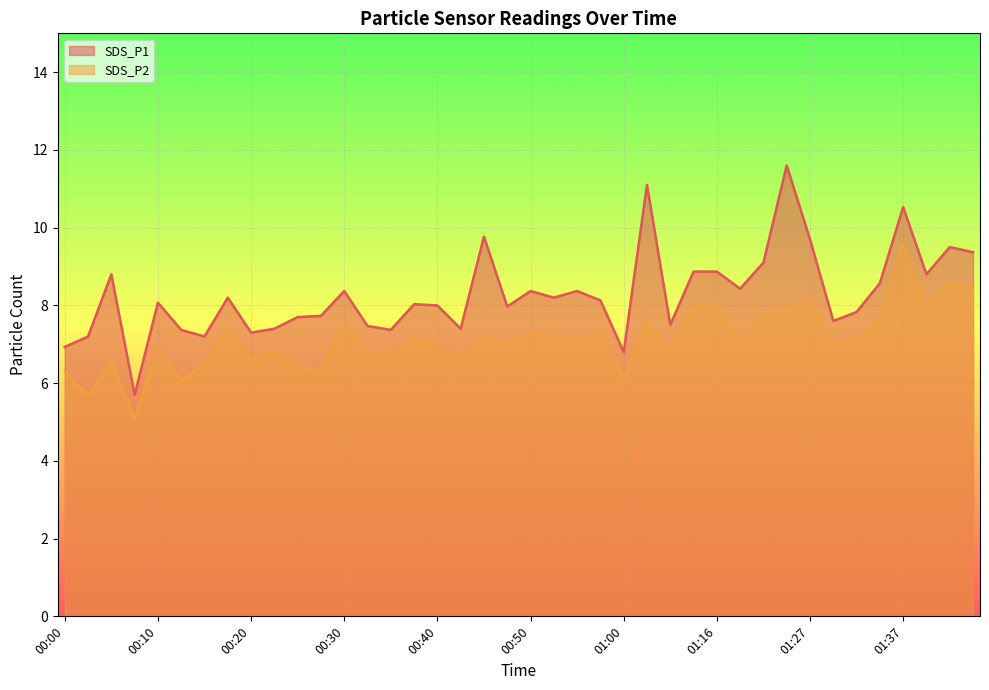

At which category does SDS_P2 reach its first local peak?

00:05